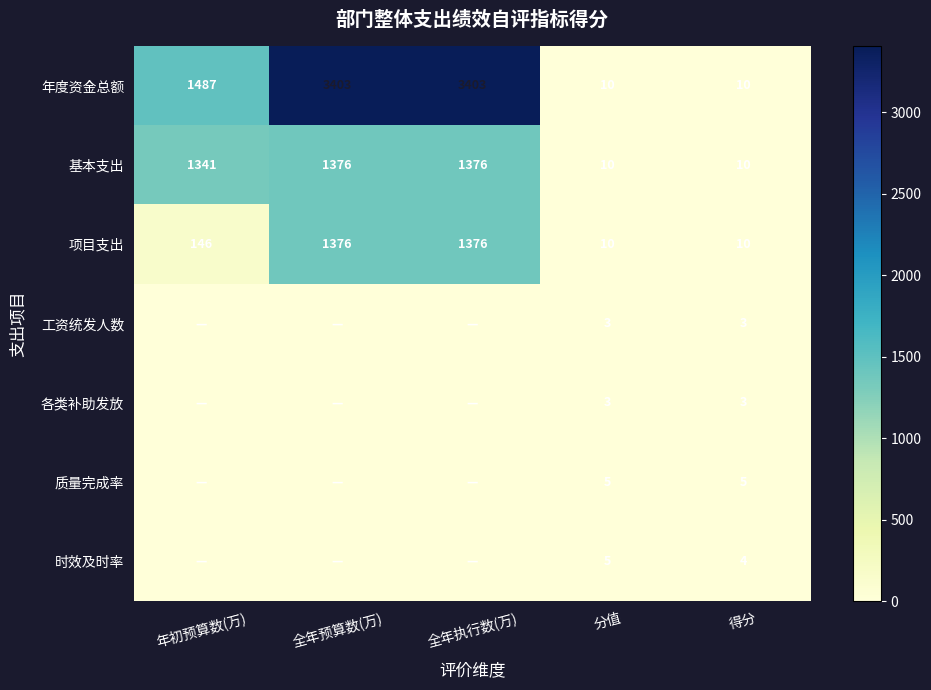

True or false: 项目支出 has a value of 704.9 at 全年预算数(万).

False